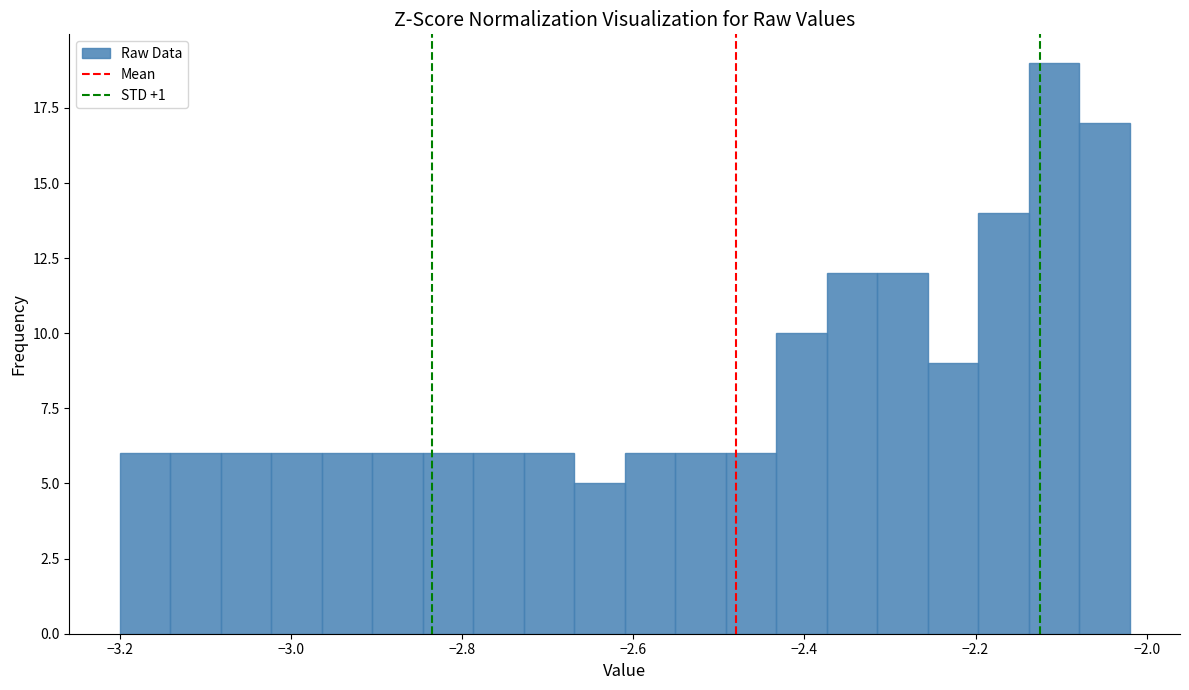

Read against the x-axis, roughly where is the centre of the tallest bar?

-2.10